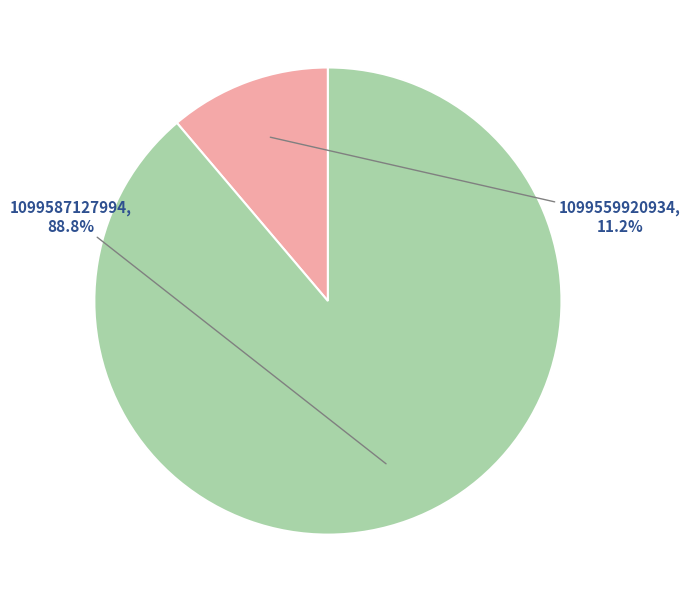

To the nearest percent, what is the average slice percentage?

50%